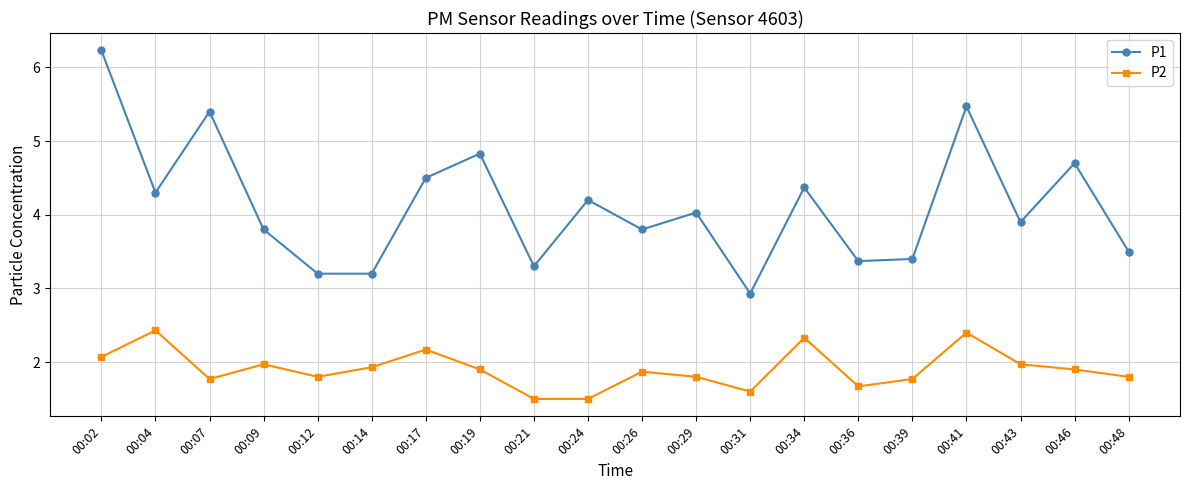

True or false: P2 has a value of 1.8 at 00:12.

True